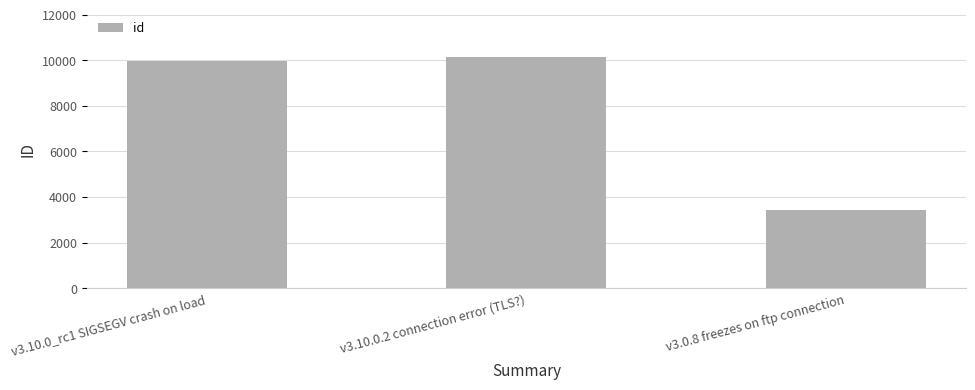

Are the bars horizontal?

No